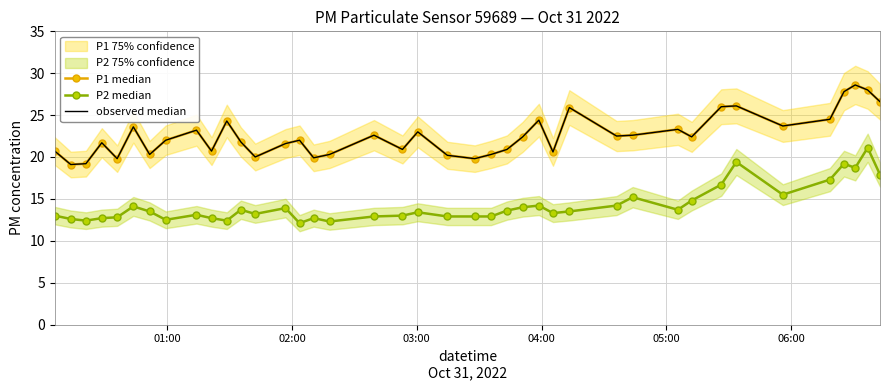

In observed median, how many points are lower than both neighbors (excluding endpoints)?

12